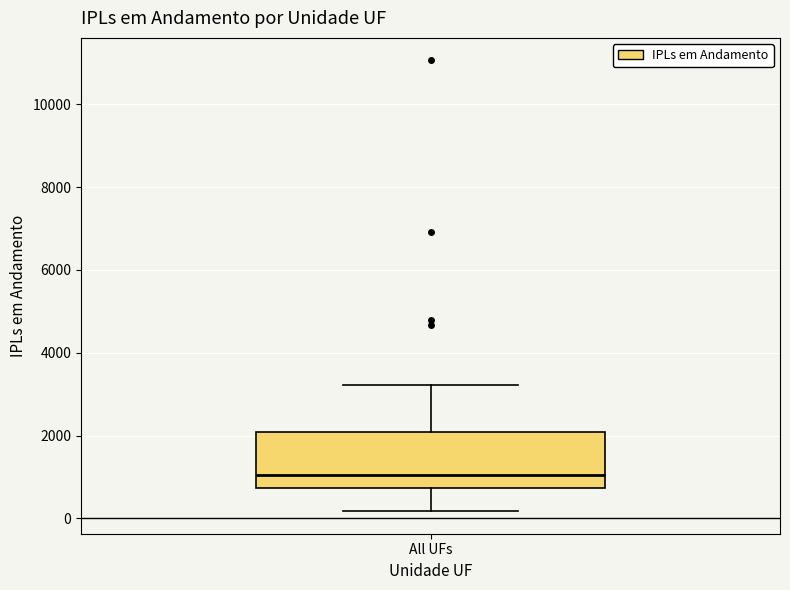

Read this box plot against the y-axis: the position of the median line, the range covered by the box, and the ends of both whiskers. The values are not printed on the chart, so give them approximately, as read against the axis.

median 1000, box 800 to 2000, whiskers 200 to 3200